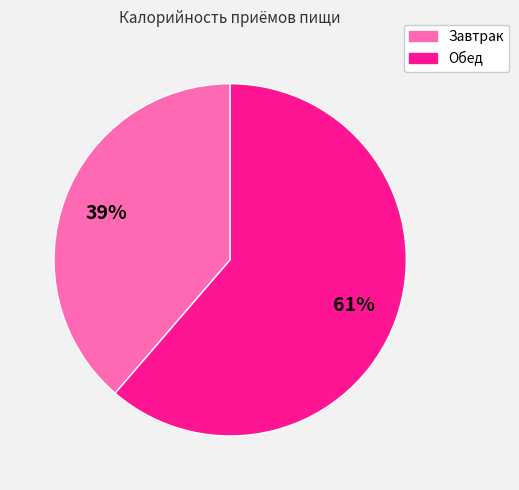

Which category accounts for the majority?

Обед